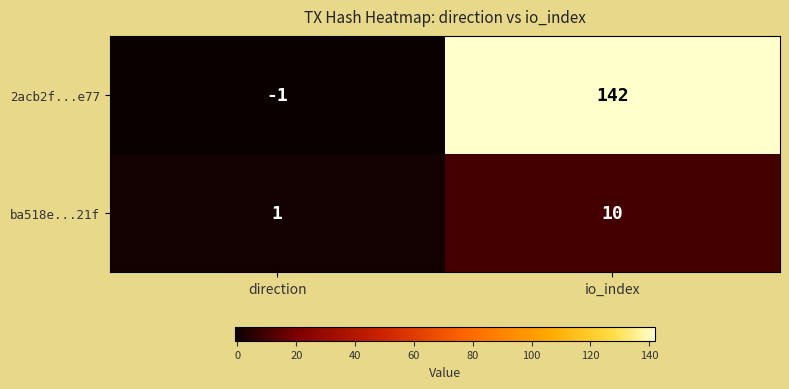

The ba518e...21f series shows 10 at io_index. True or false?

True